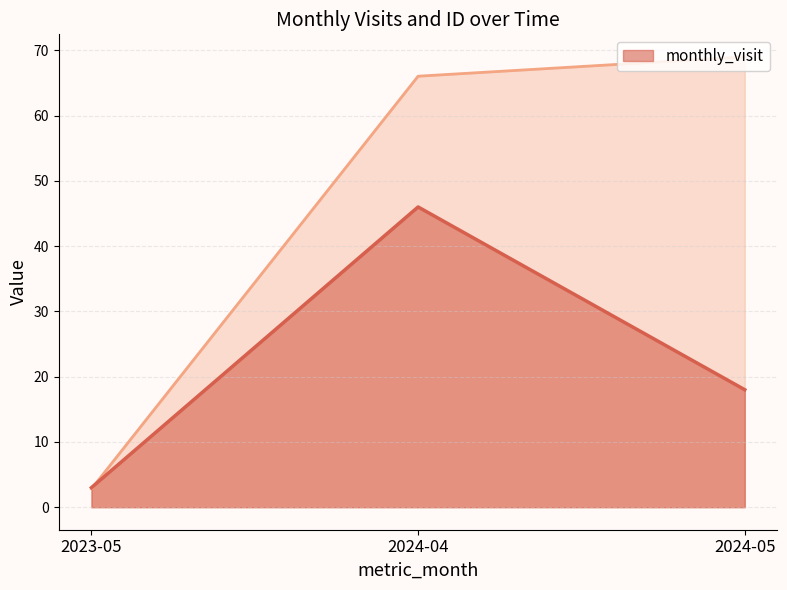

Where is monthly_visit nearest to the value 24?

2024-05